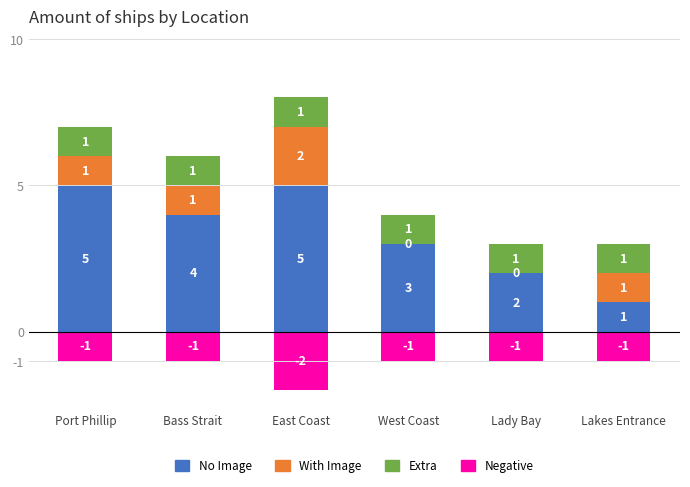

Rank the categories by Negative value from highest to lowest.

Port Phillip, Bass Strait, West Coast, Lady Bay, Lakes Entrance, East Coast